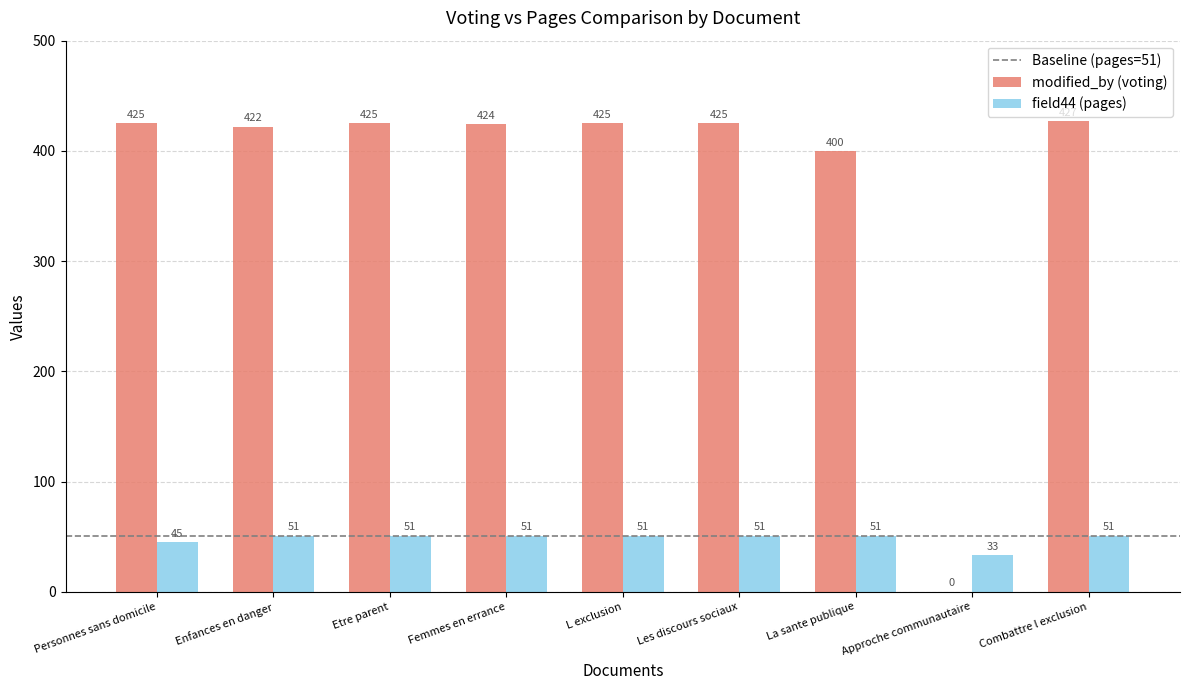

What is the sum of all field44 (pages) values?

435